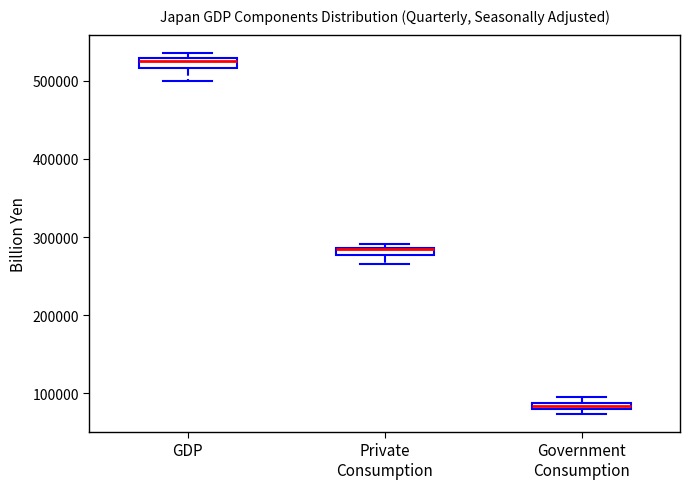

Where is the upper edge of the box for GDP on the y-axis? The values are not printed on the chart, so give them approximately, as read against the axis.

530000